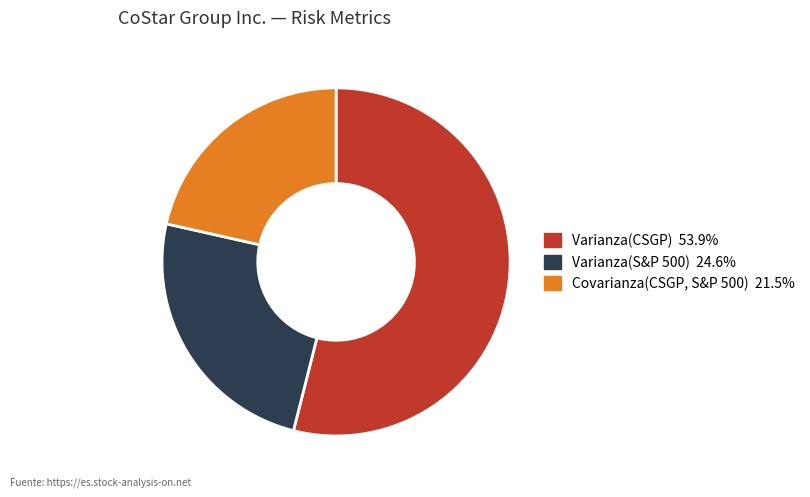

Does any single category account for the majority?

Yes